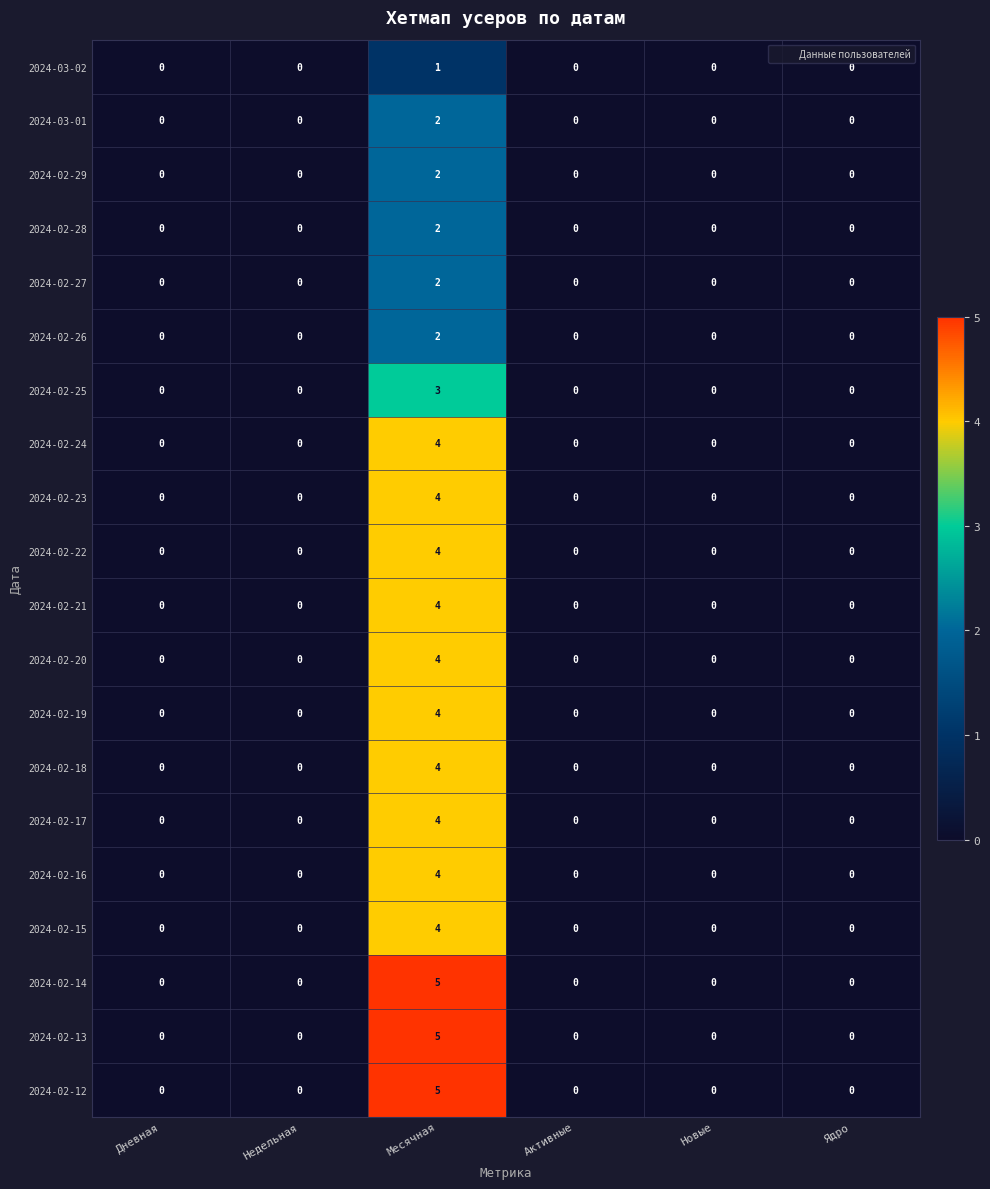

At which category is the sum across all series the highest?

Месячная